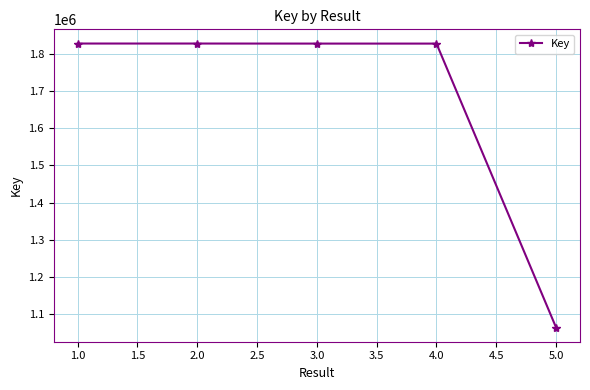

What is the difference between the maximum and minimum values?

765101